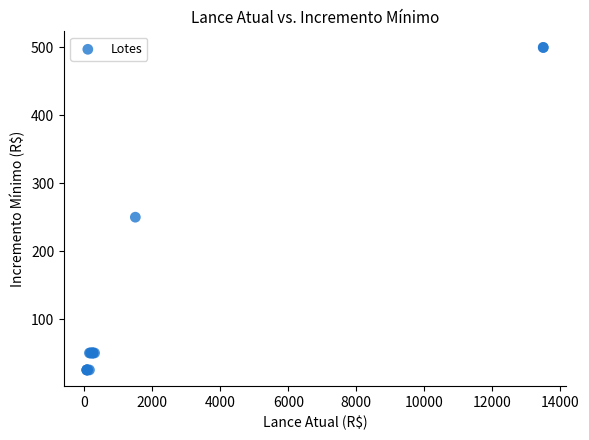

What Y value in the scatter plot is closest to 262?

250